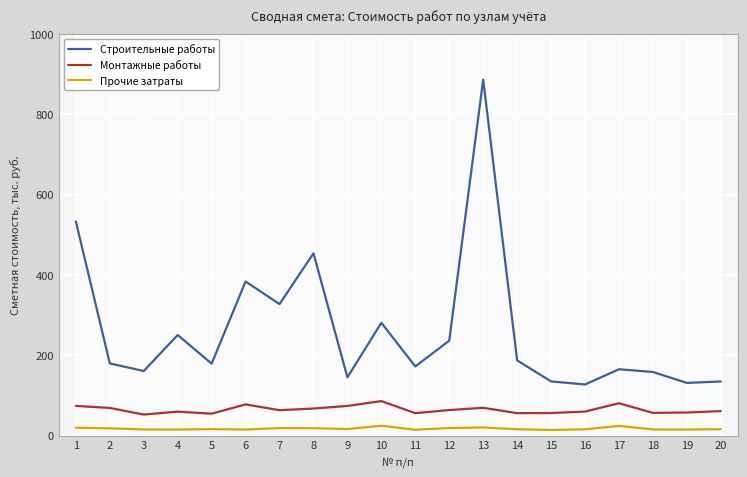

True or false: Прочие затраты and Строительные работы cross at least once.

False